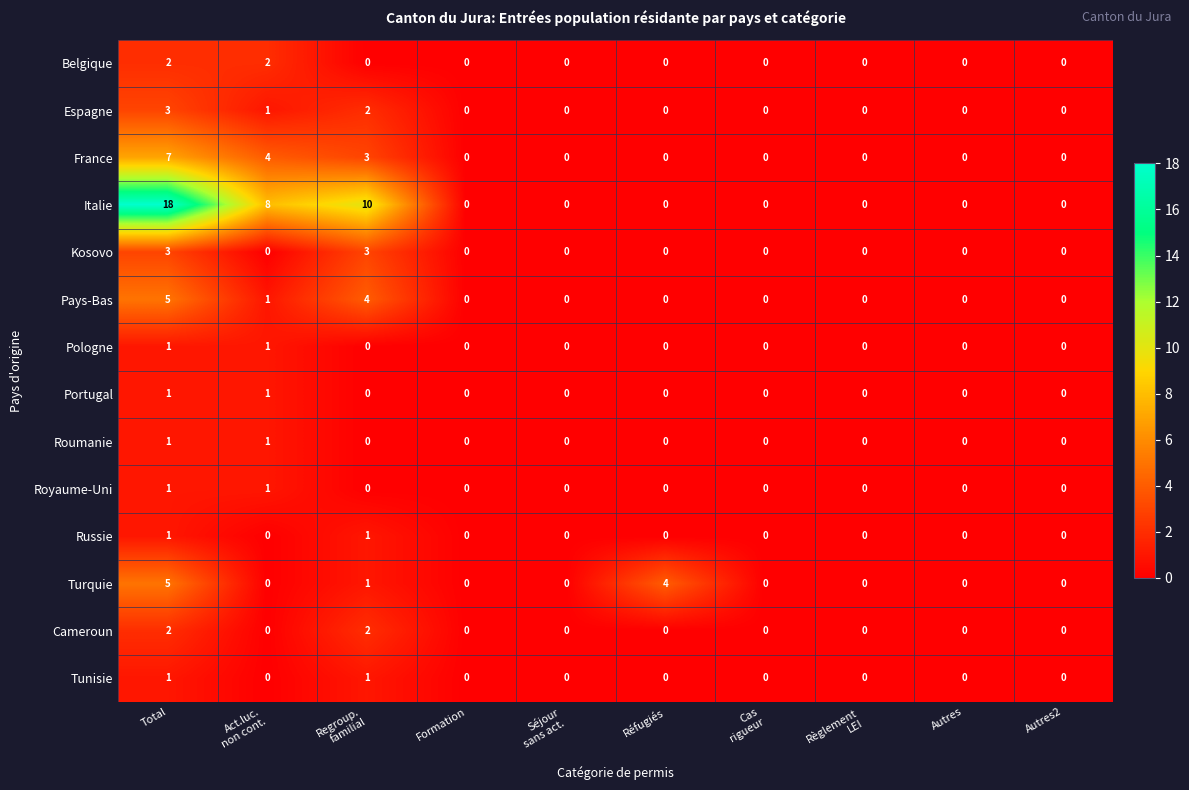

At which category is the sum across all series the highest?

Total